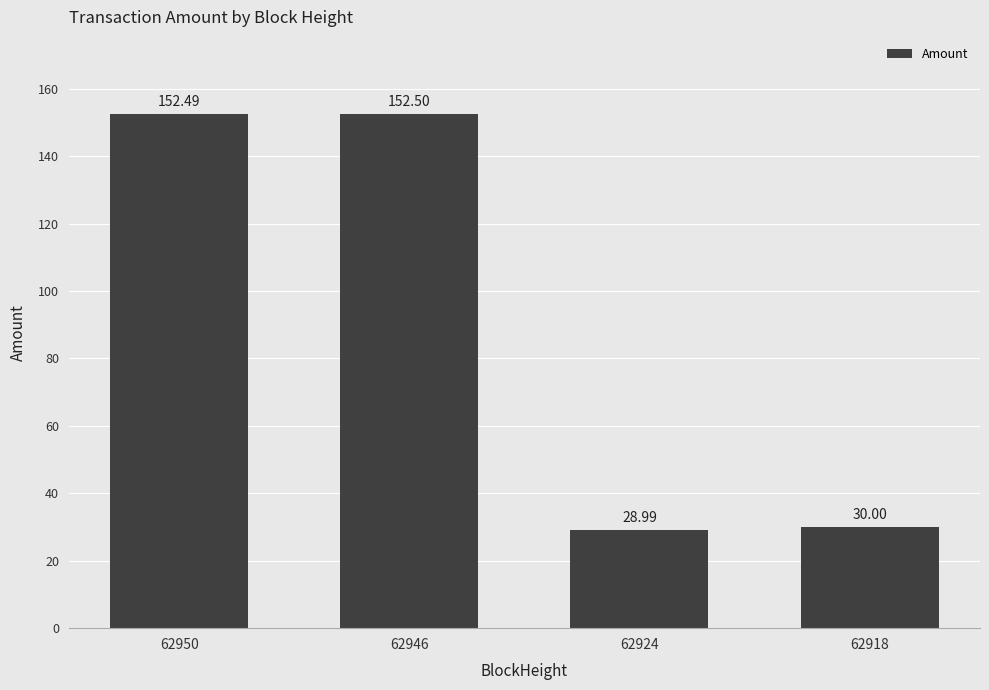

Approximately how many times larger is the value at 62918 compared to 62924?

1.0